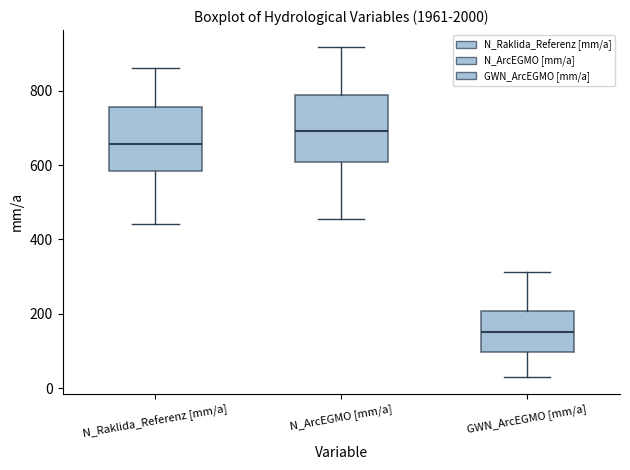

Reading left to right, transcribe this box plot: for each box, give where its median line is, the range the box spans, and where its two whiskers end, as read against the y-axis. The values are not printed on the chart, so give them approximately, as read against the axis.

N_Raklida_Referenz [mm/a]: median 660, box 580 to 760, whiskers 440 to 860
N_ArcEGMO [mm/a]: median 700, box 600 to 780, whiskers 460 to 920
GWN_ArcEGMO [mm/a]: median 160, box 100 to 200, whiskers 40 to 320